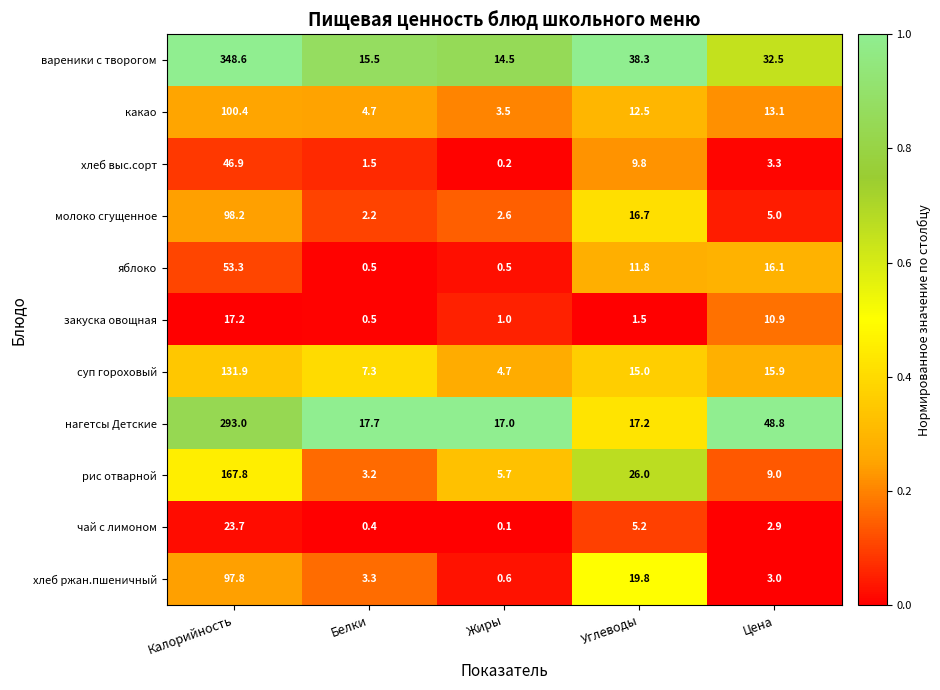

Which series changed the most between Жиры and Цена?

нагетсы Детские